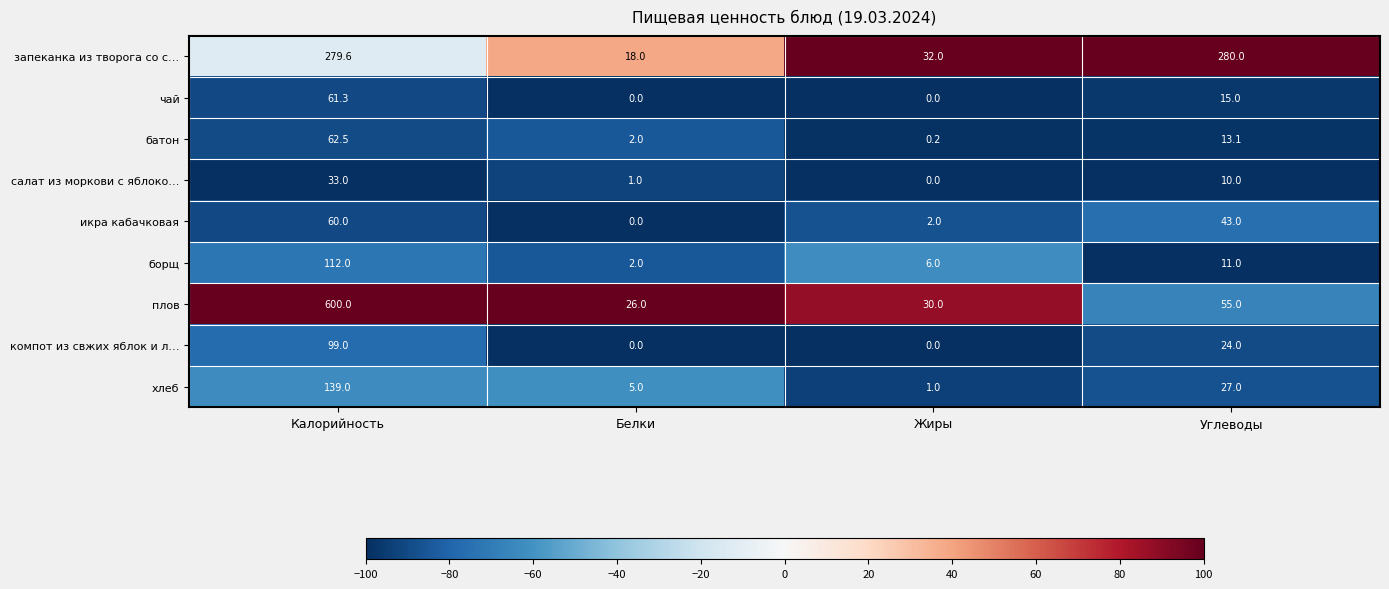

What is the difference between the maximum and minimum values in the салат из моркови с яблоко… series?

33.0